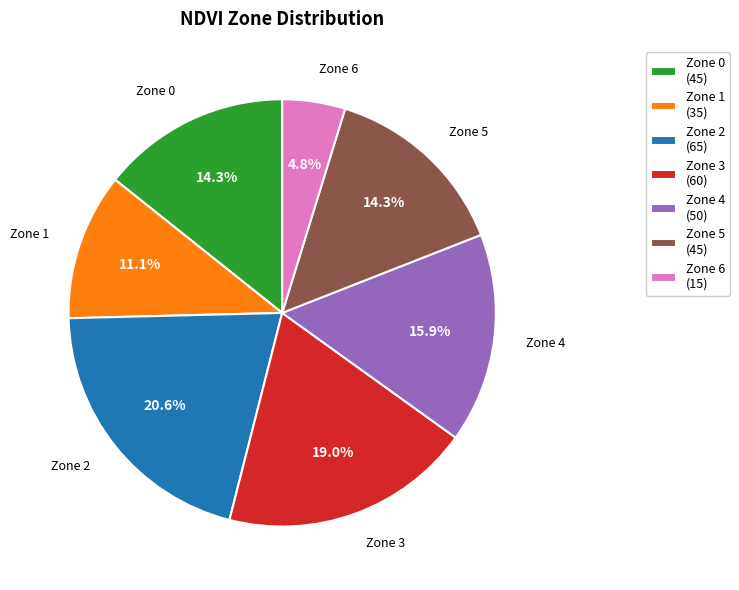

Which category has the smallest portion of the pie?

Zone 6